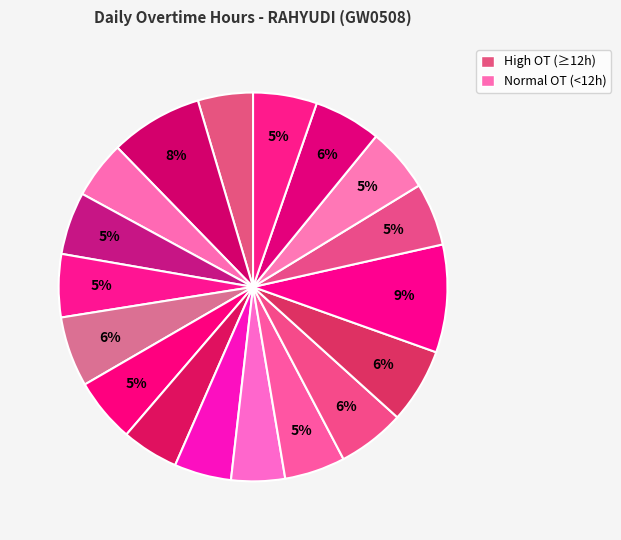

Count the number of slices in the pie.

18